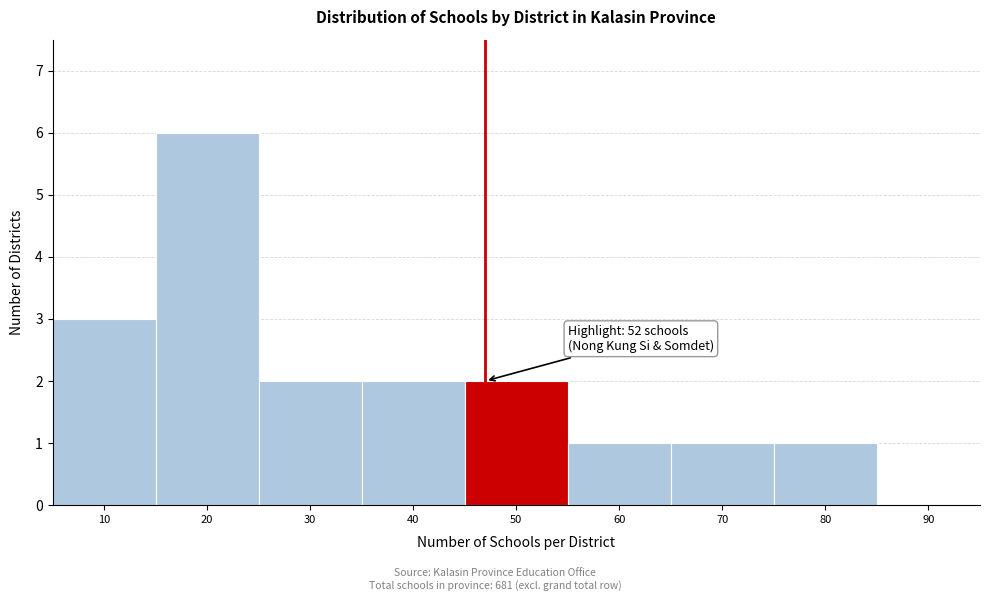

Reading left to right, transcribe all the data shown in this chart.

10=3	20=6	30=2	40=2	50=2	60=1	70=1	80=1	90=0